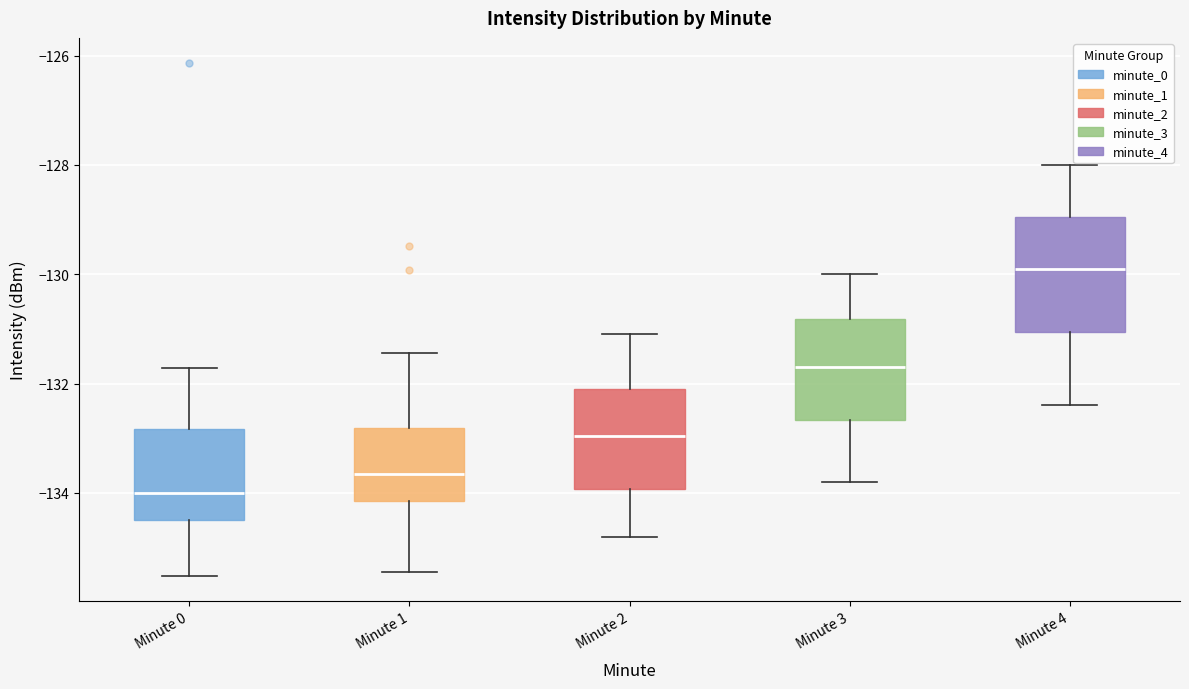

Which box's median line is the highest?

Minute 4